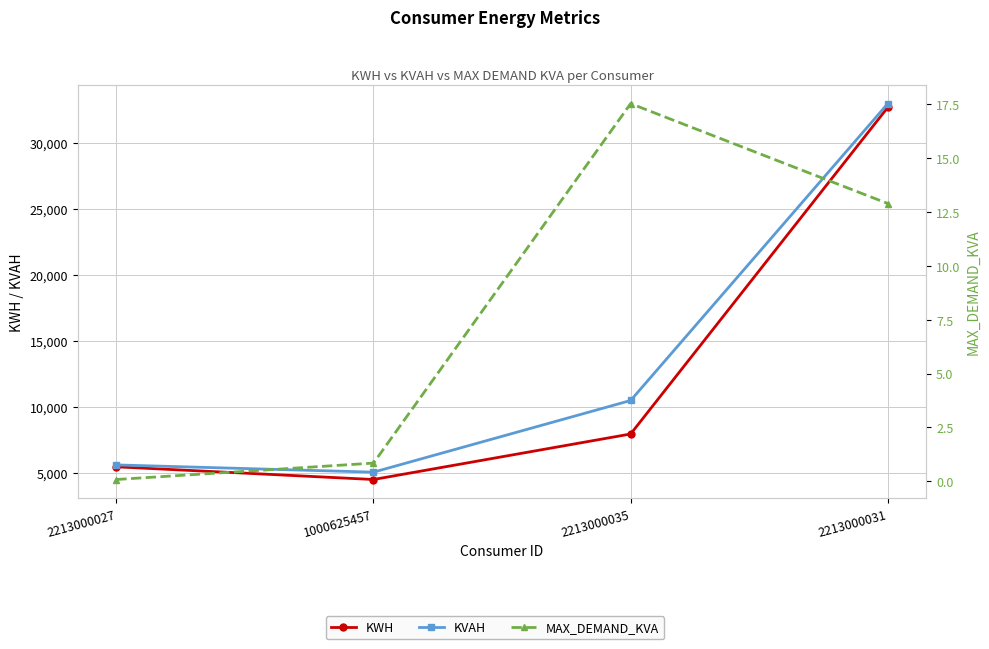

At which label does KWH reach its peak?

2213000031